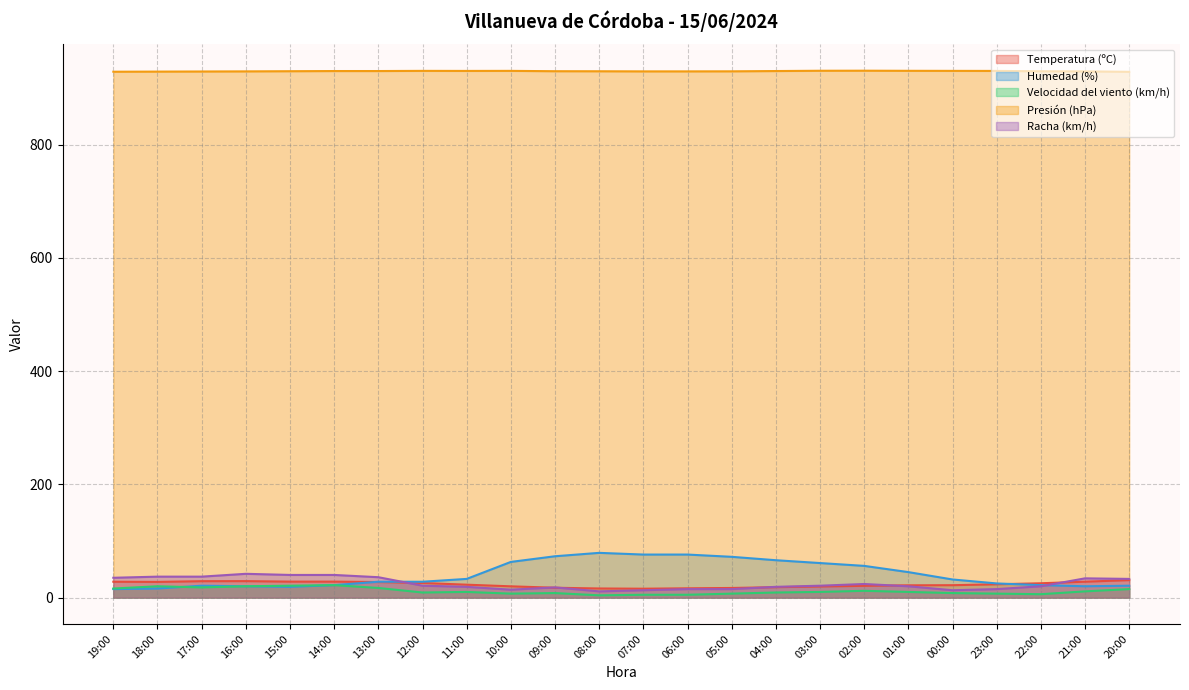

At which label does Presión (hPa) reach its minimum?

20:00